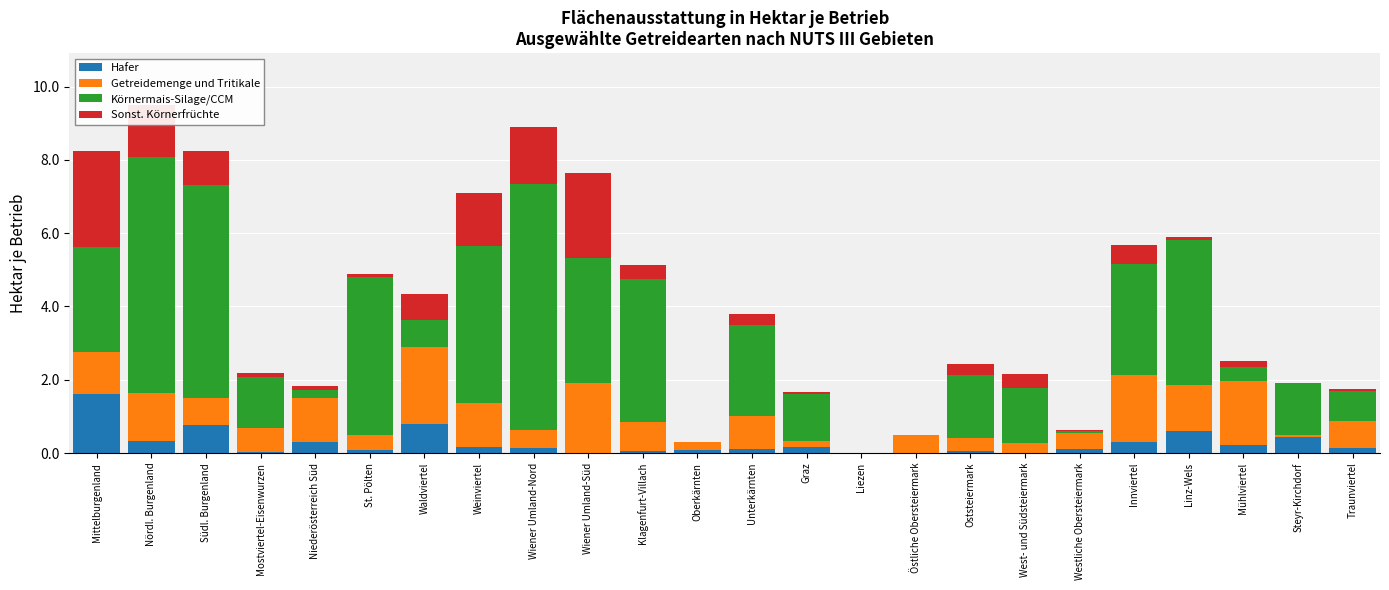

What is the total value across all series at Südl. Burgenland?

8.3